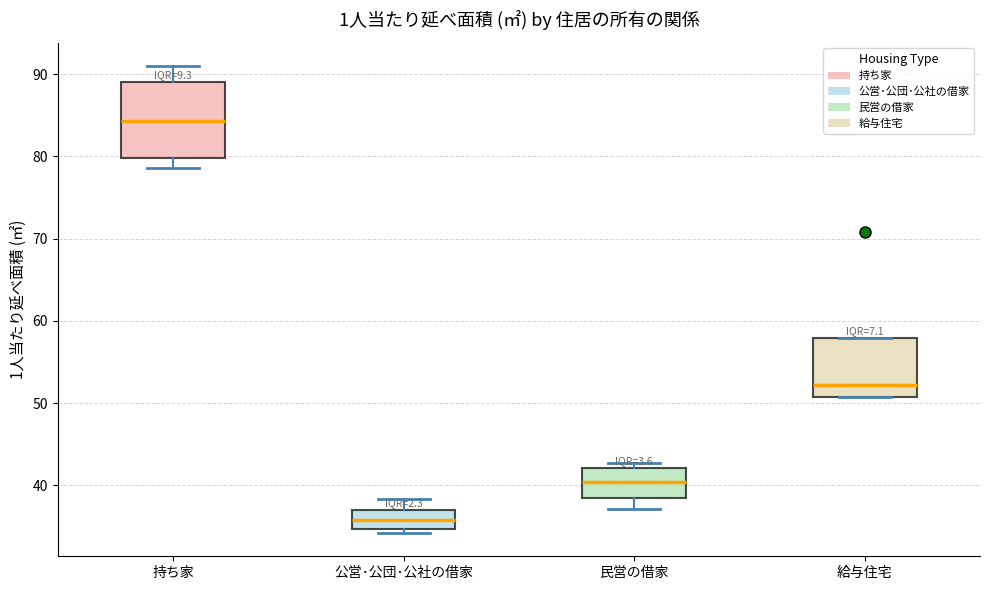

Where does the lower whisker of the box for 民営の借家 end on the y-axis? The values are not printed on the chart, so give them approximately, as read against the axis.

37